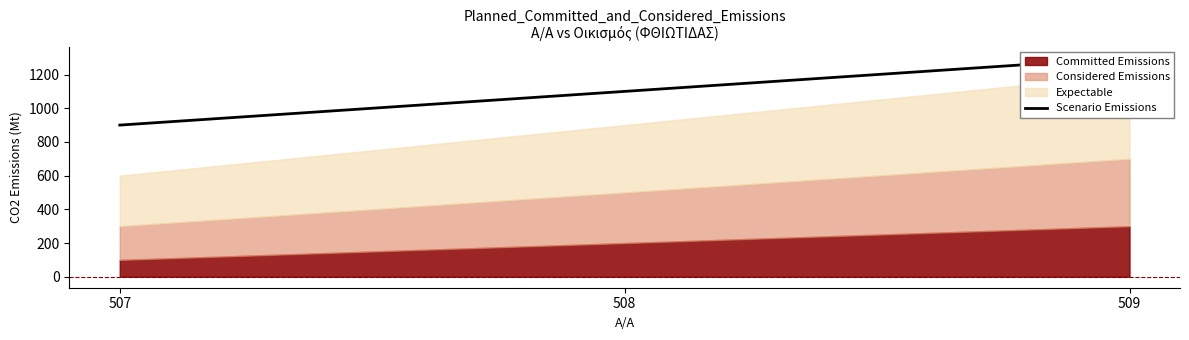

Rank the categories by value from lowest to highest.

507, 508, 509